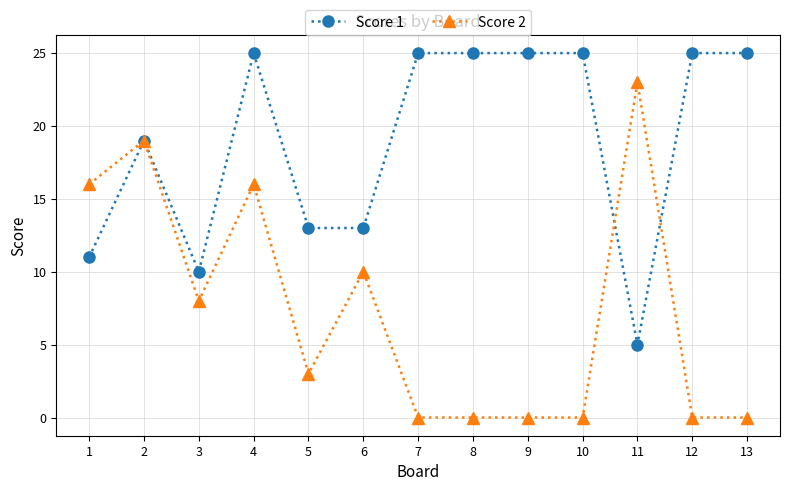

How many categories are shown in the chart?

13